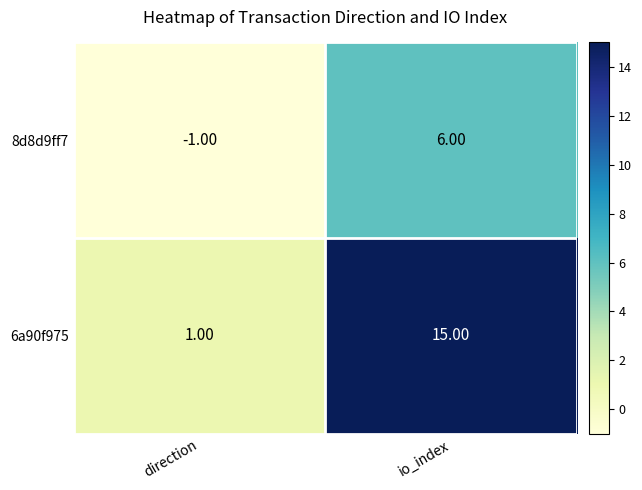

Is the value of 8d8d9ff7 at direction greater than the value of 6a90f975 at direction?

No